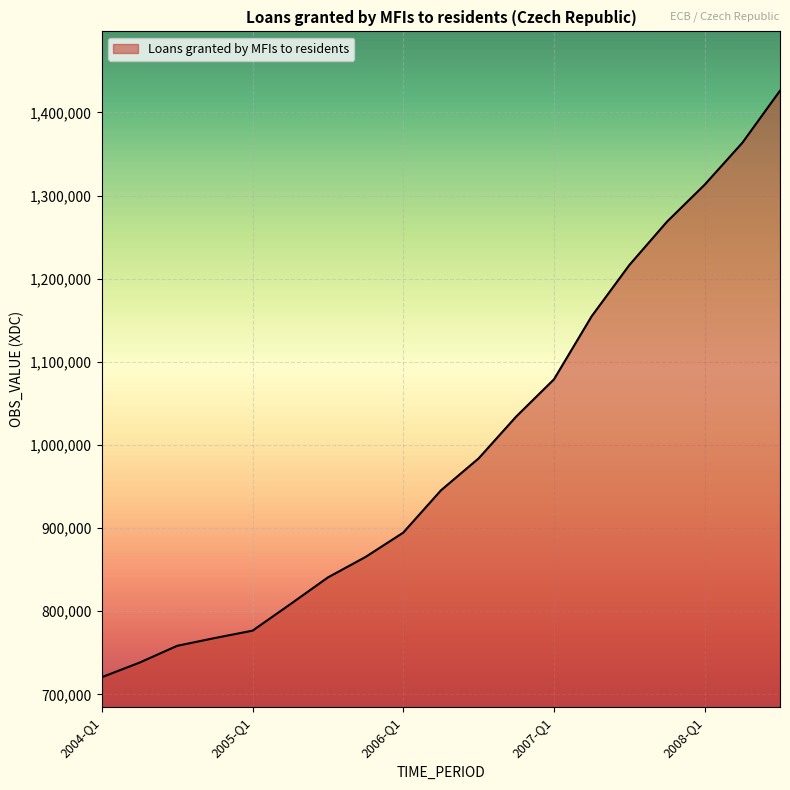

What is the difference between the maximum and minimum values?

705574